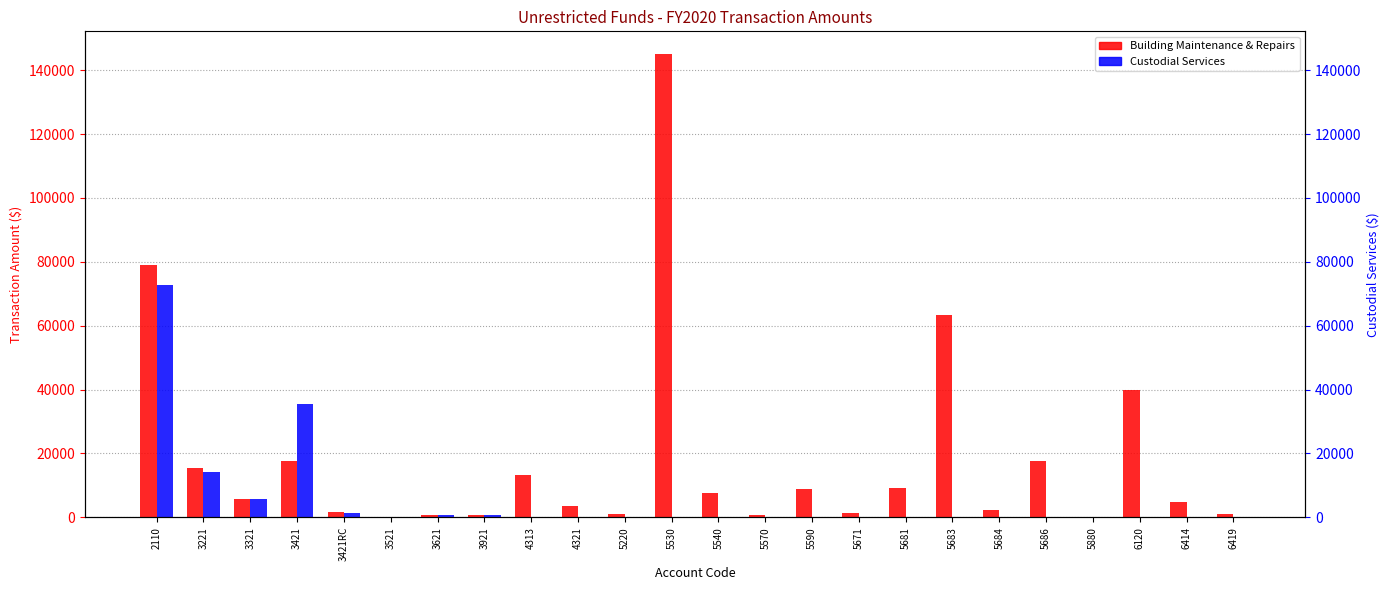

Is it true that Building Maintenance & Repairs equals 3489.6 at 4321?

True